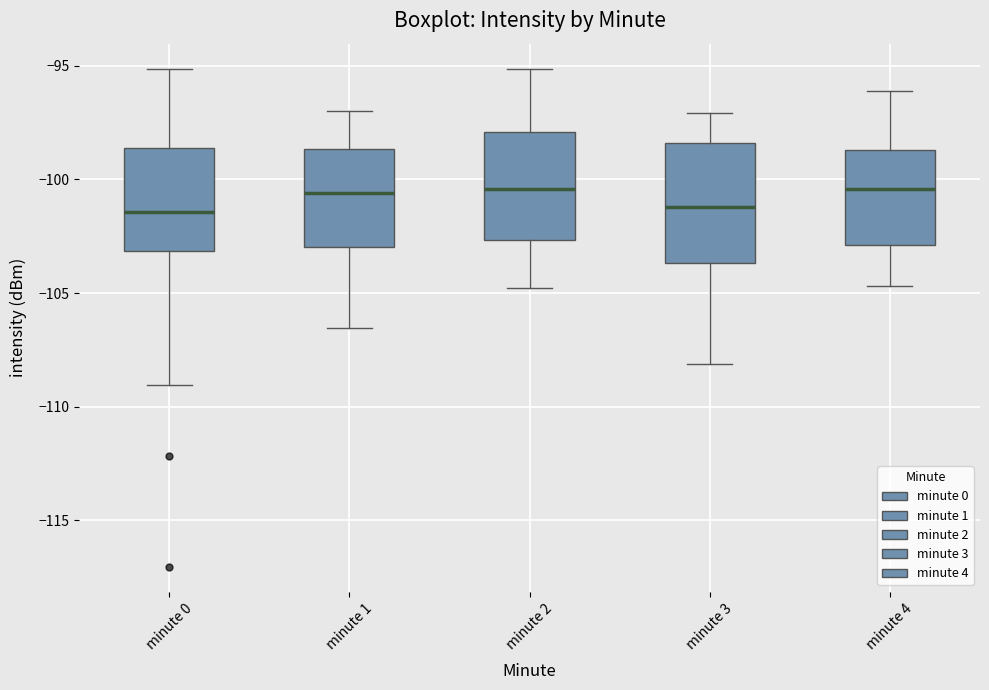

Reading left to right, transcribe this box plot: for each box, give where its median line is, the range the box spans, and where its two whiskers end, as read against the y-axis. The values are not printed on the chart, so give them approximately, as read against the axis.

minute 0: median -101.5, box -103.0 to -98.5, whiskers -109.0 to -95.0
minute 1: median -100.5, box -103.0 to -98.5, whiskers -106.5 to -97.0
minute 2: median -100.5, box -102.5 to -98.0, whiskers -105.0 to -95.0
minute 3: median -101.0, box -103.5 to -98.5, whiskers -108.0 to -97.0
minute 4: median -100.5, box -103.0 to -98.5, whiskers -104.5 to -96.0